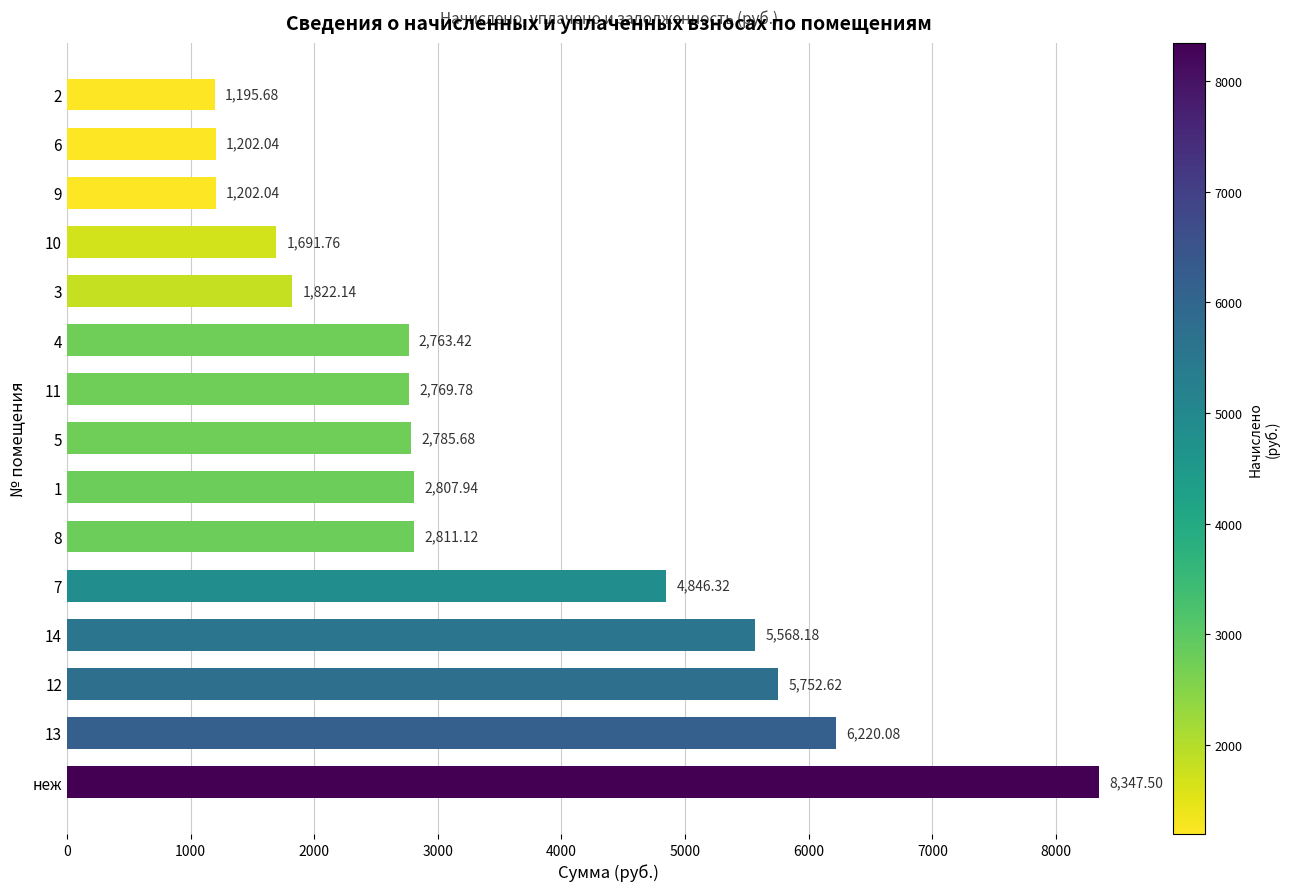

What is the ratio of the value at 8 to the value at неж?

0.3